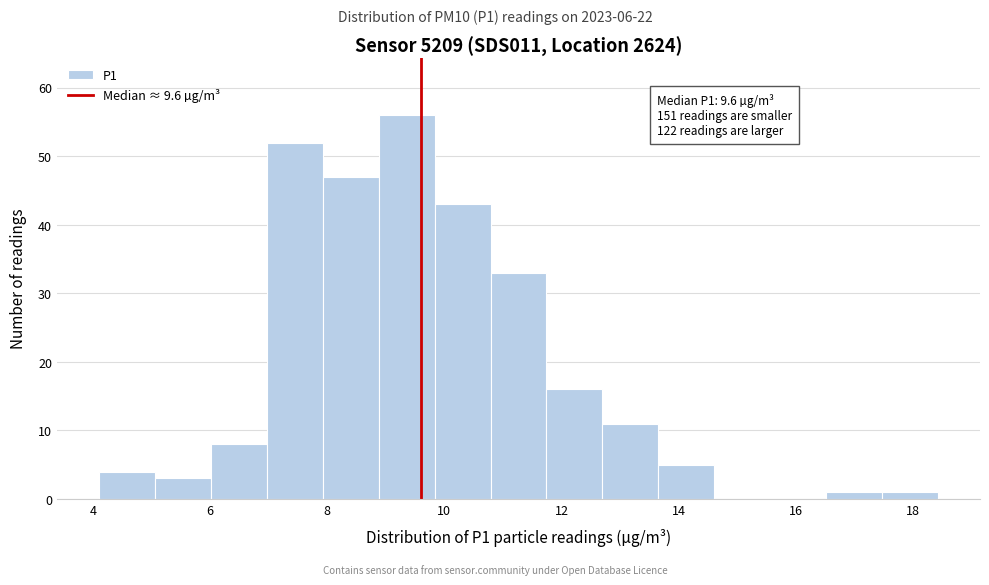

Over which range of the x-axis is the bar tallest?

8.8 to 9.8